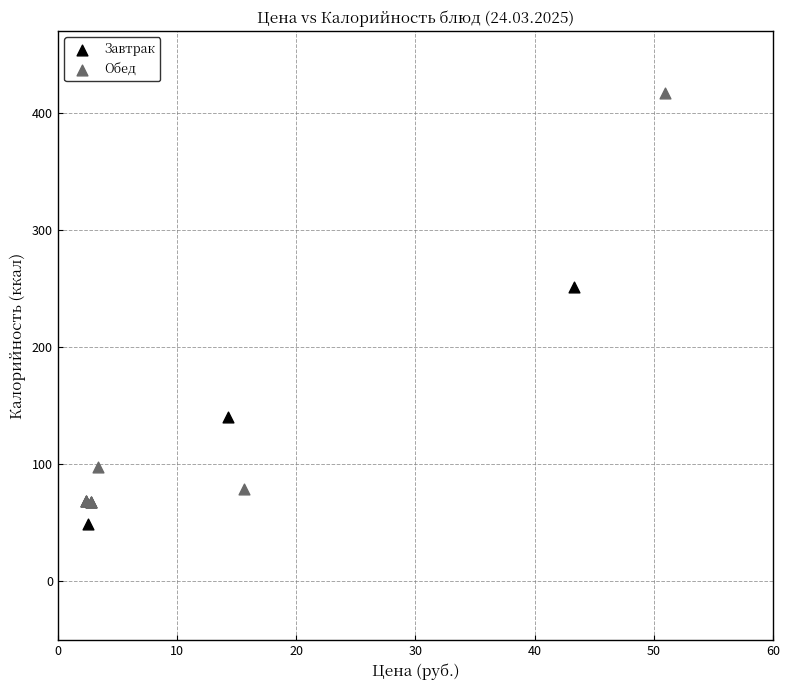

Which series reaches the minimum Y coordinate?

Завтрак